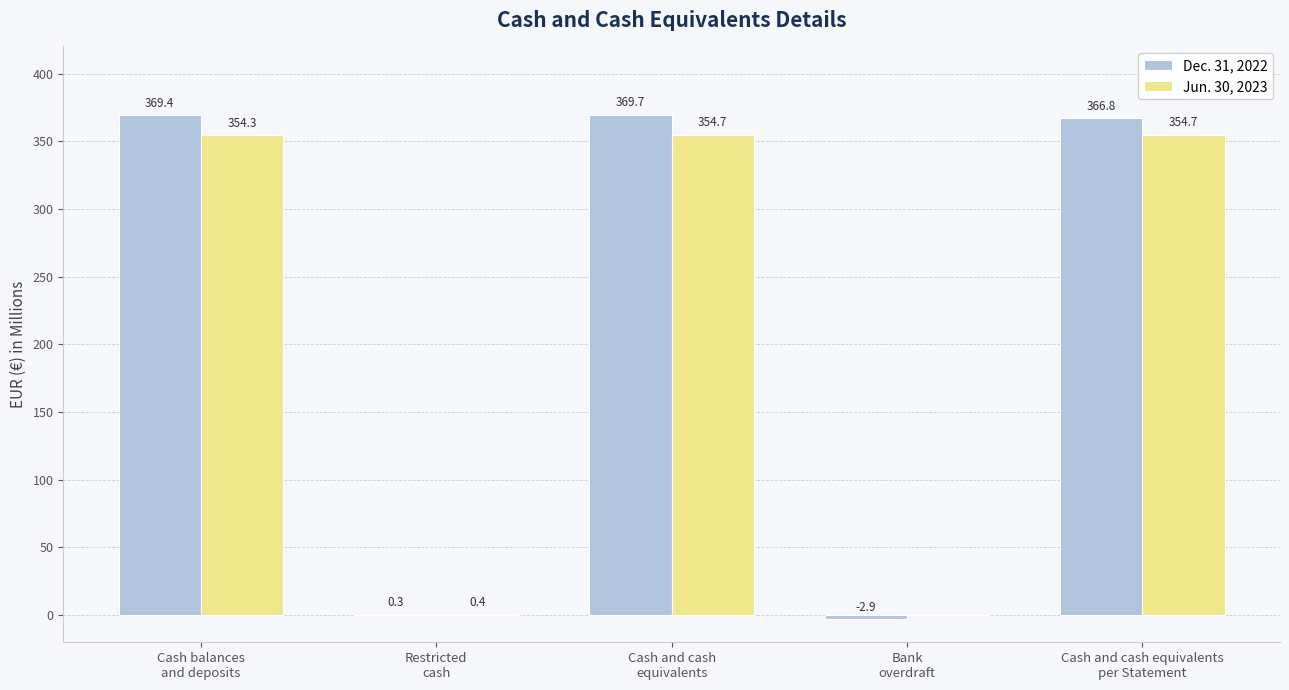

Which series has the largest total across all categories?

Dec. 31, 2022